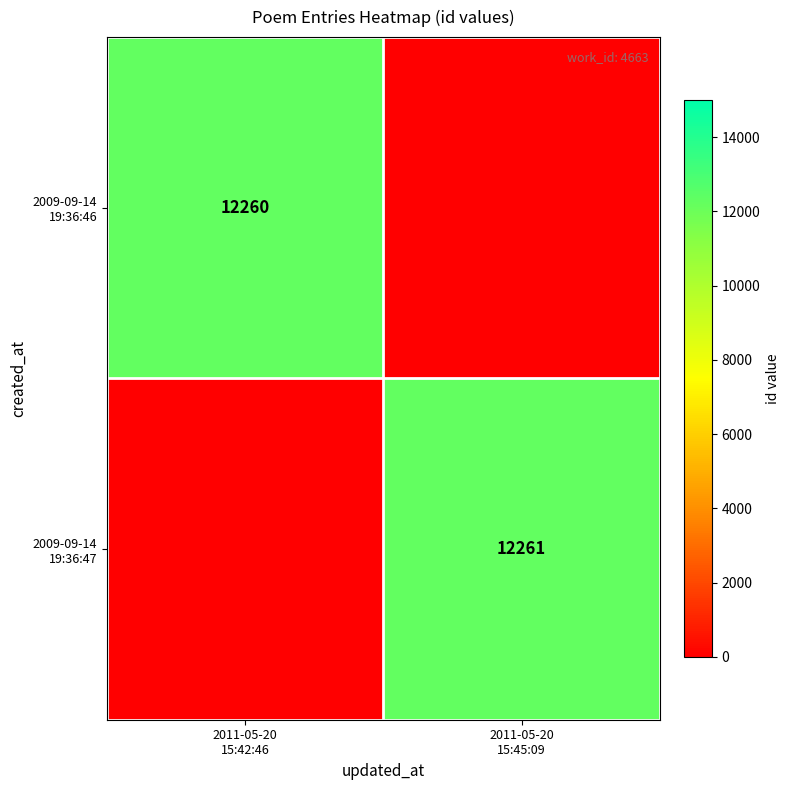

Between 2011-05-20 15:42:46 and 2011-05-20 15:45:09, which series saw the biggest shift?

2009-09-14 19:36:47